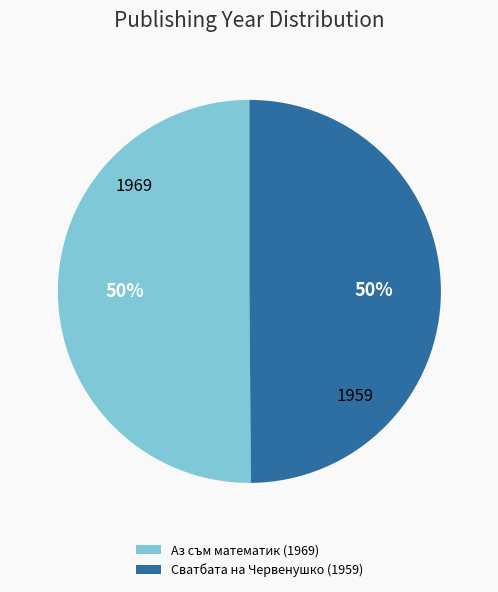

Approximately how many times larger is the value at Сватбата на Червенушко (1959) compared to Аз съм математик (1969)?

1.0